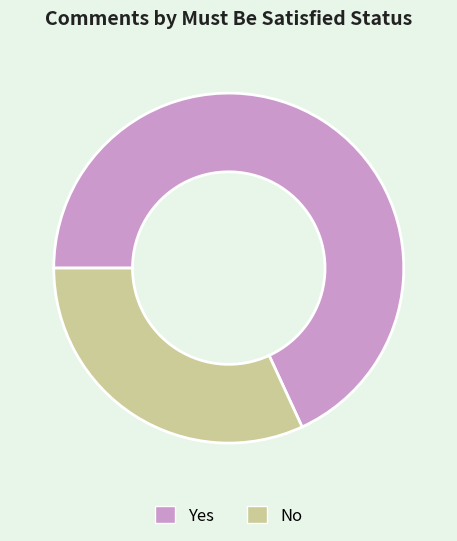

Rank the categories by value from highest to lowest.

Yes, No